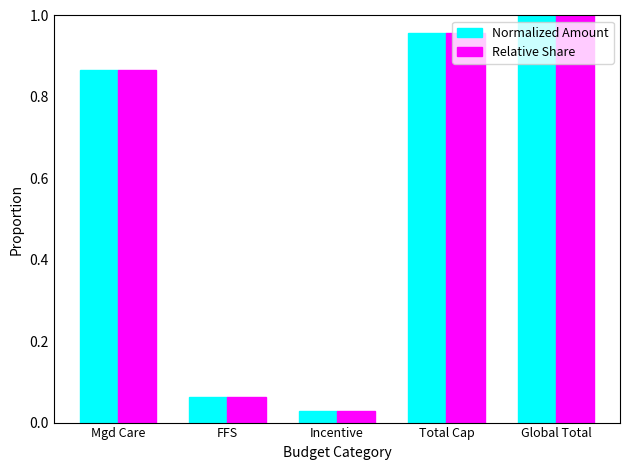

What is the sum of all Relative Share values?

2.9